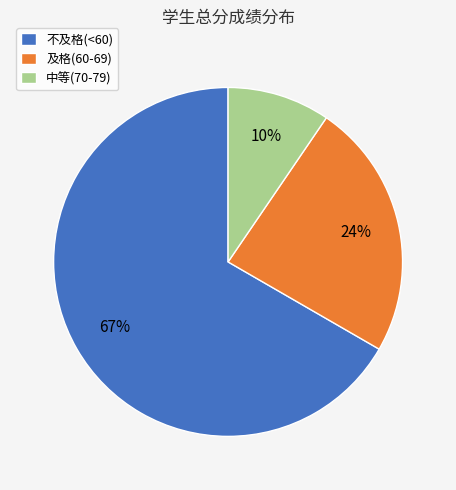

Is the sum of 中等(70-79) and 不及格(<60) greater than half?

Yes